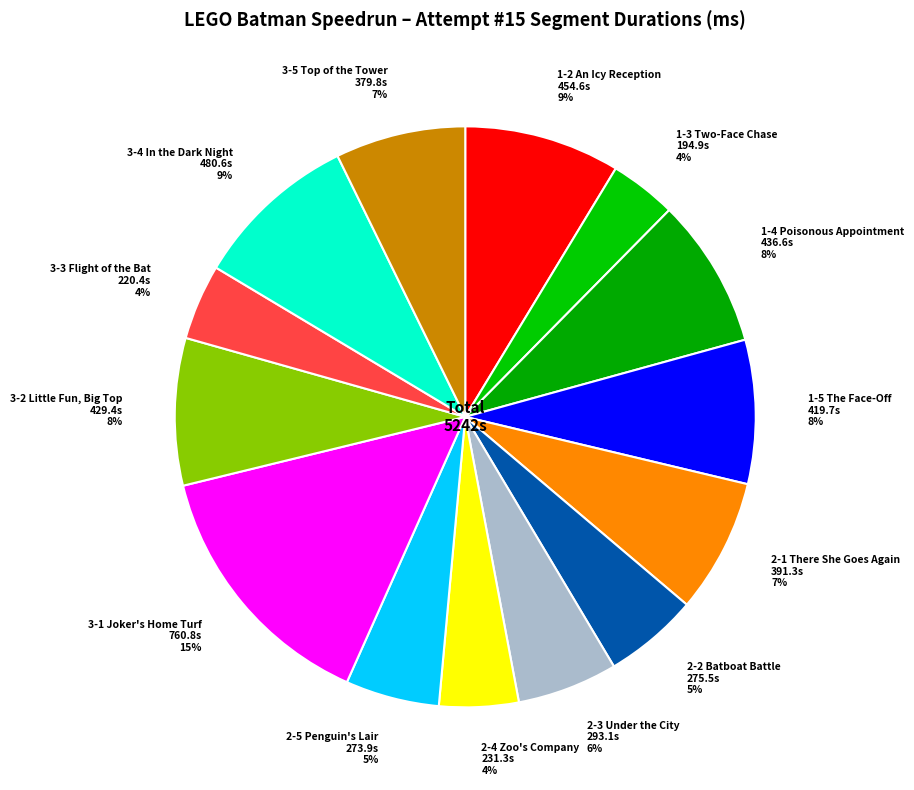

How many slices are in this pie chart?

14